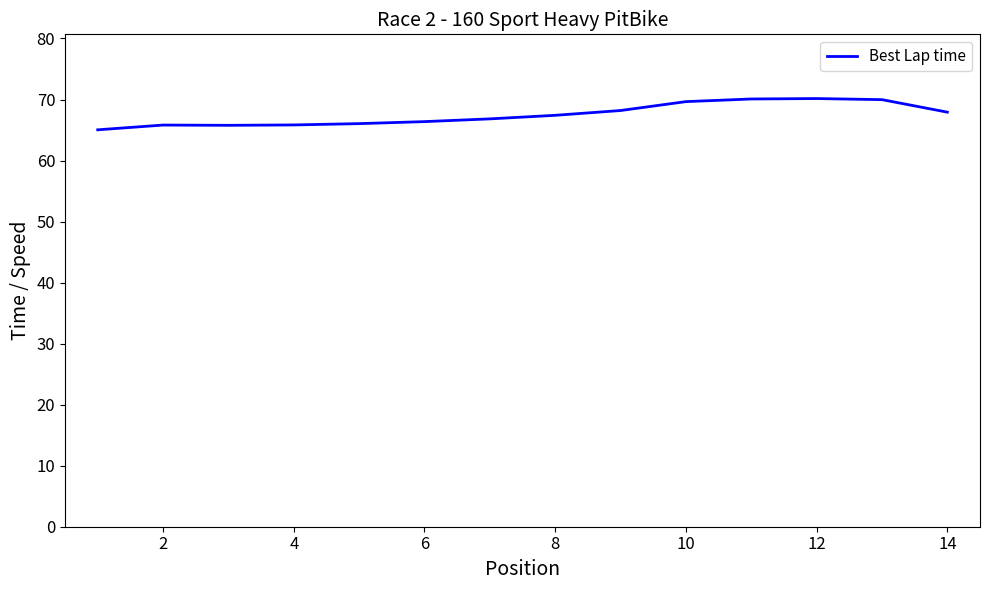

What is the smallest value displayed?

65.0